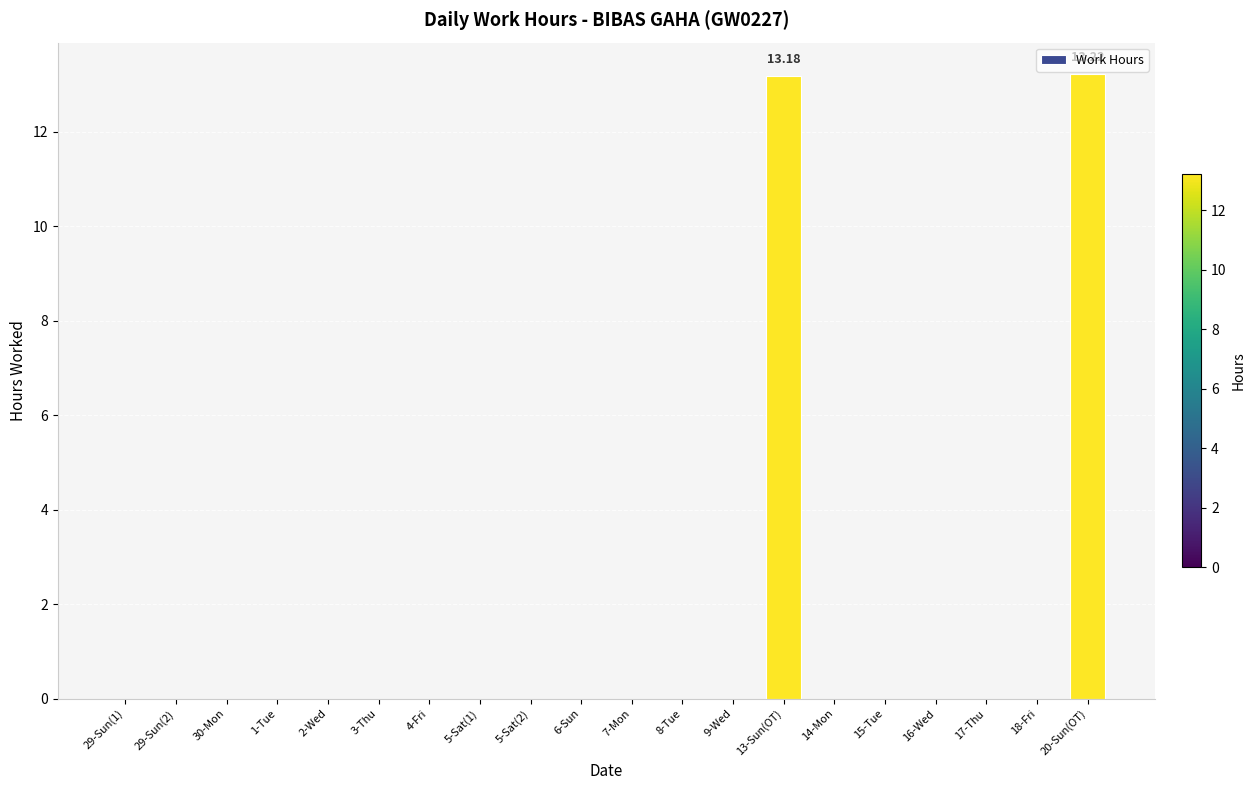

Which has a higher value, 13-Sun(OT) or 1-Tue?

13-Sun(OT)